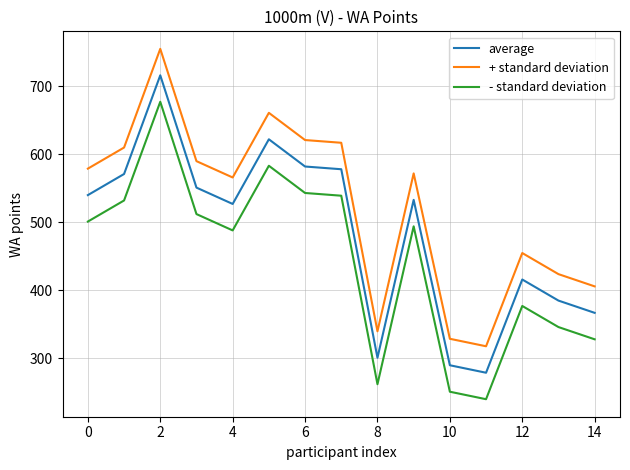

True or false: average and - standard deviation cross at least once.

False